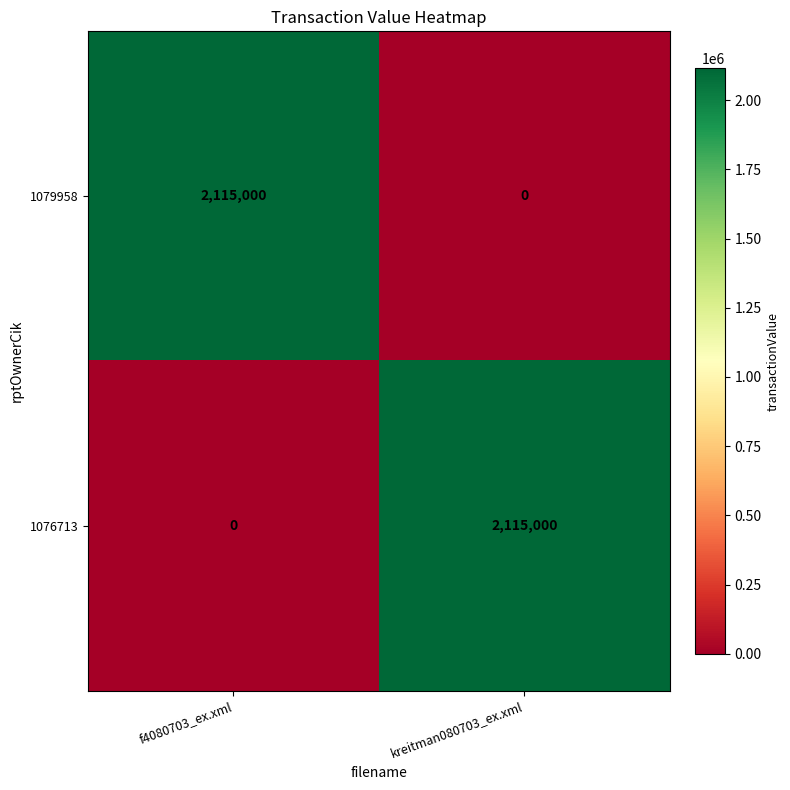

Rank the categories by 1079958 value from highest to lowest.

f4080703_ex.xml, kreitman080703_ex.xml